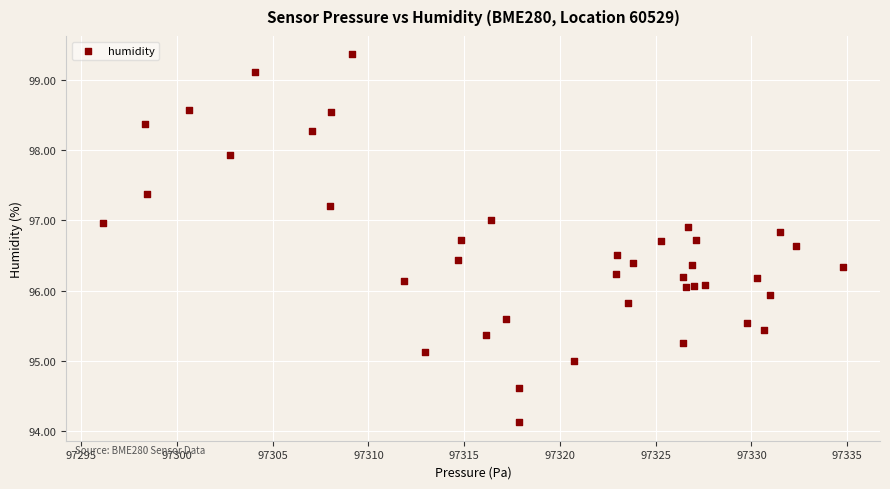

What is the range of X values (max minus min)?

38.6